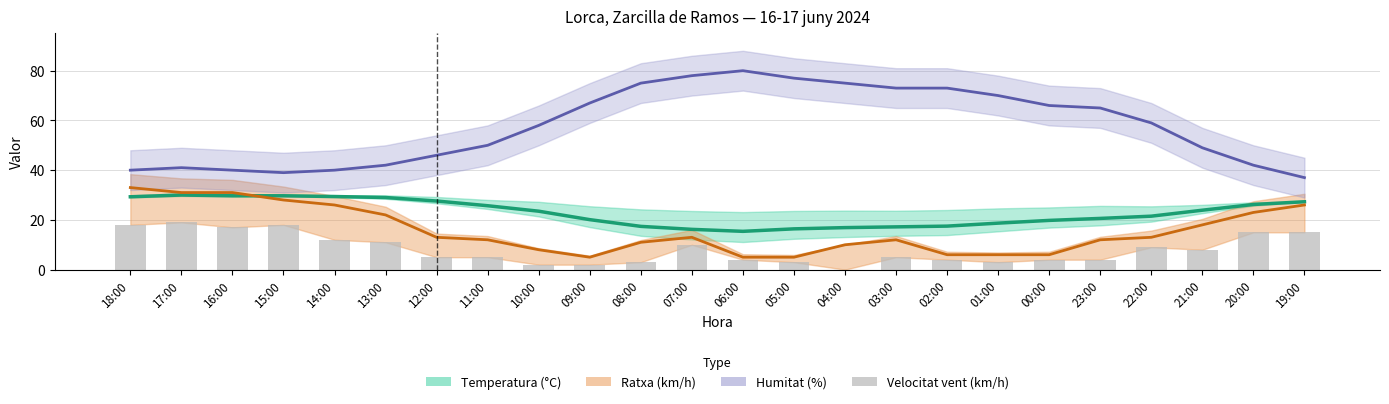

What is the sum of the Ratxa (km/h) values at 07:00 and 00:00?

19.0